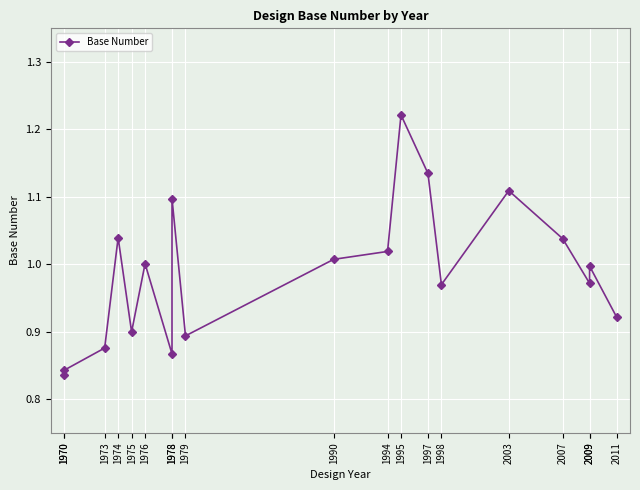

What is the sum of the values at 1970 and 1995?

2.1